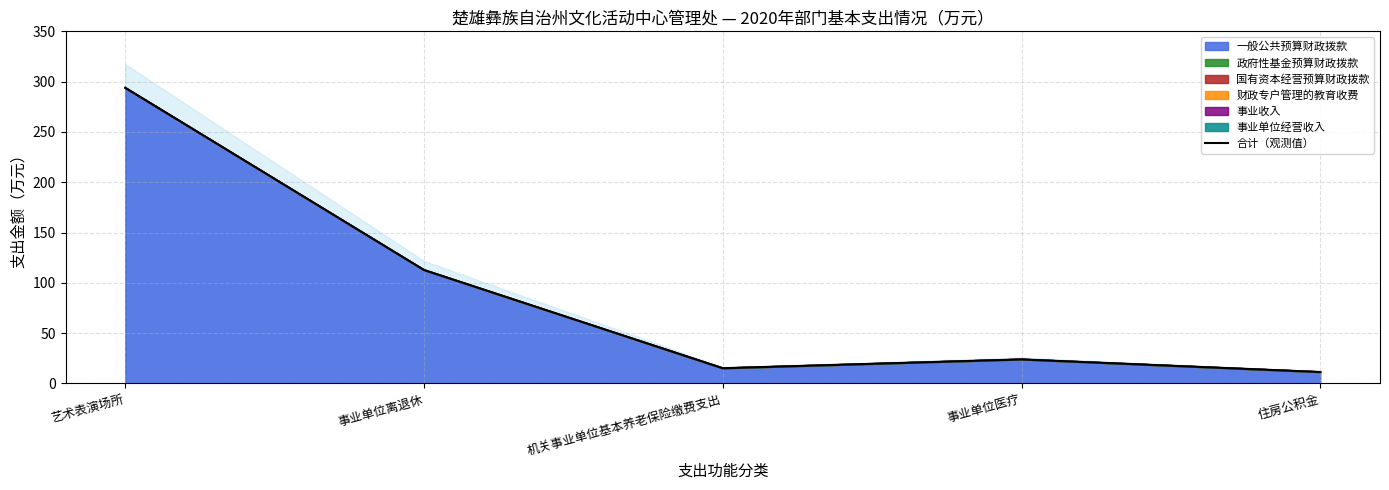

Reading left to right, extract all data points from this chart.

293.8	112.7	15.1	23.9	11.3